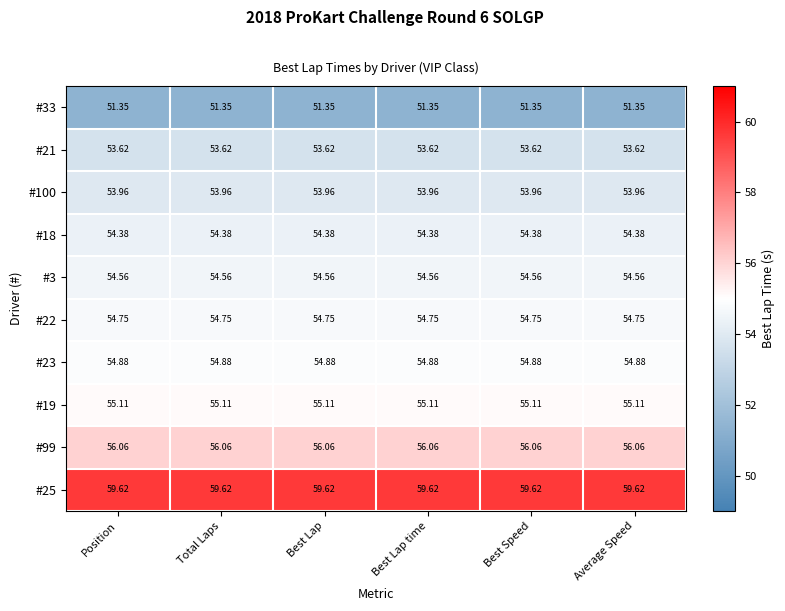

Is the value of #33 at Best Lap time greater than the value of #100 at Best Speed?

No